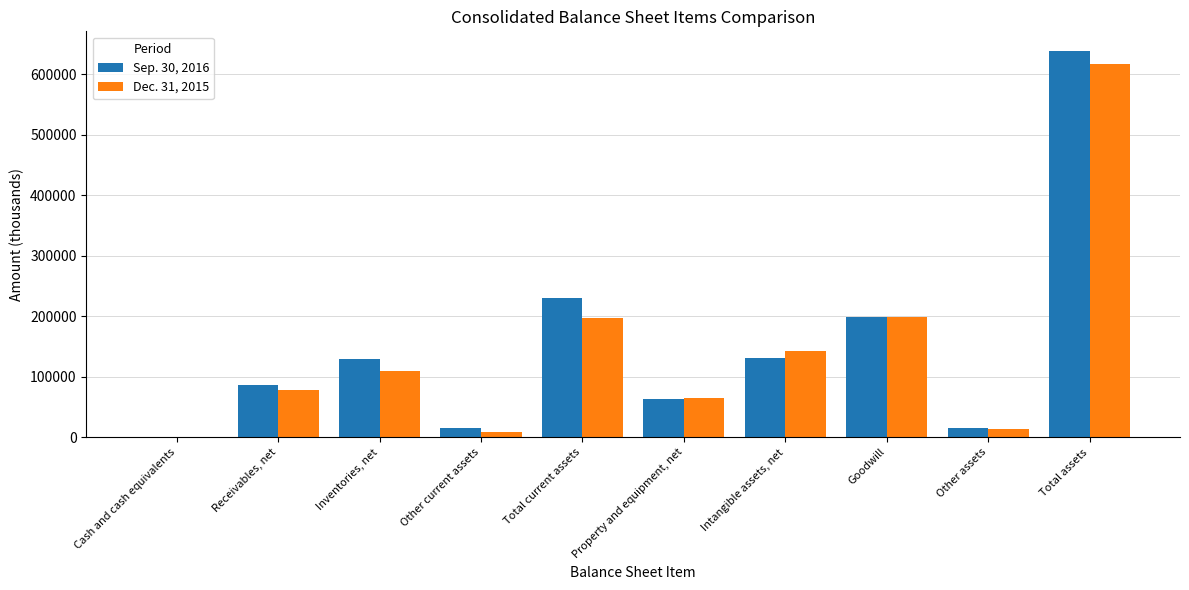

Are the bars horizontal?

No